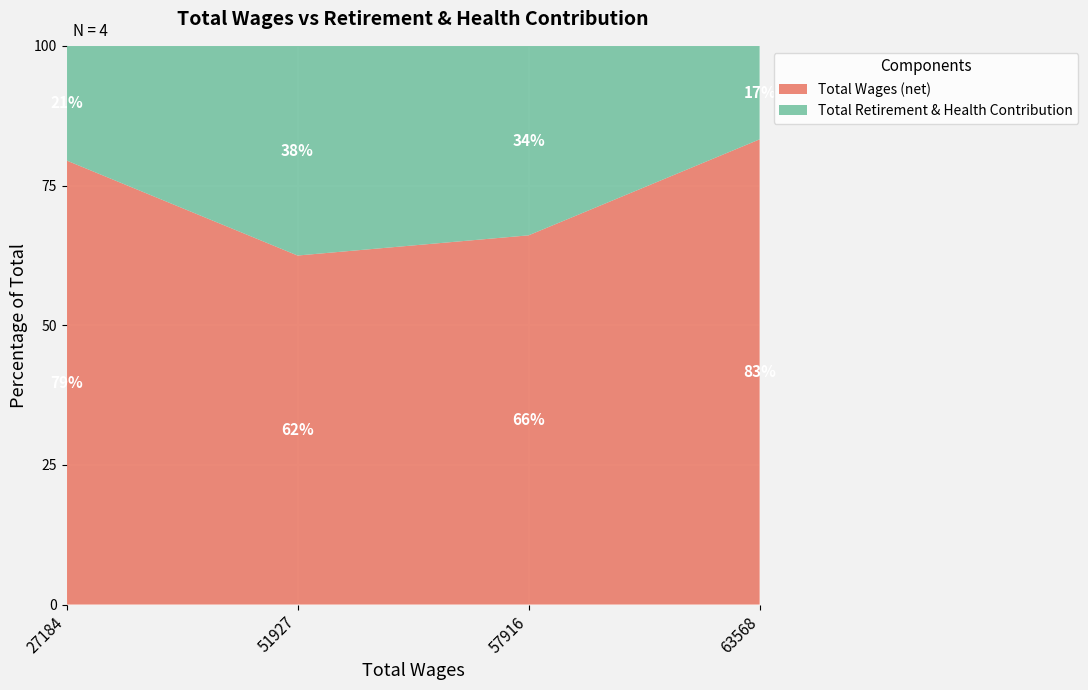

At which label does Total Wages (net) reach its minimum?

51927